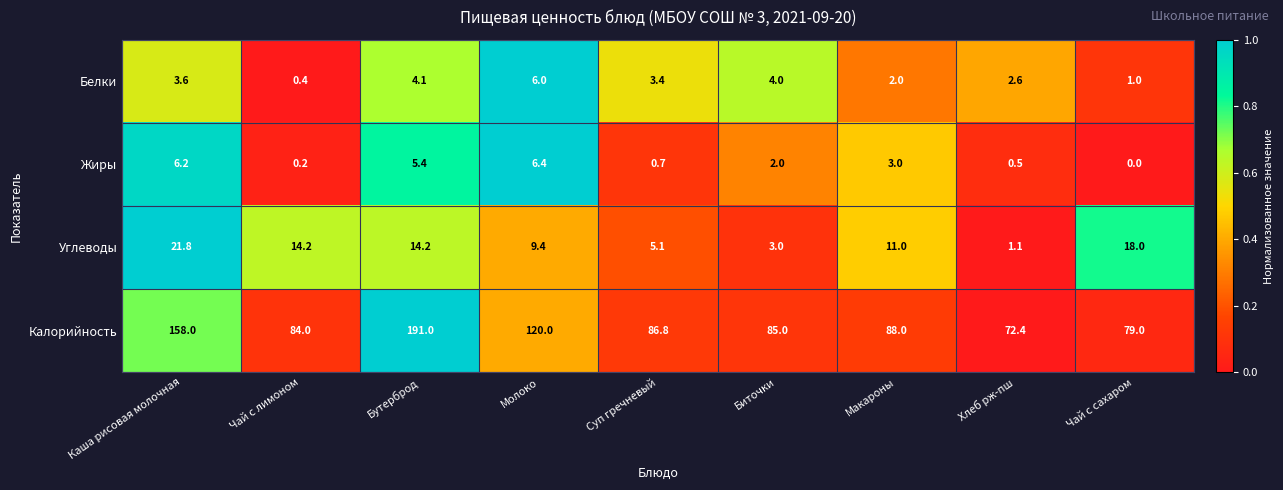

At which label is Жиры closest to 3?

Макароны